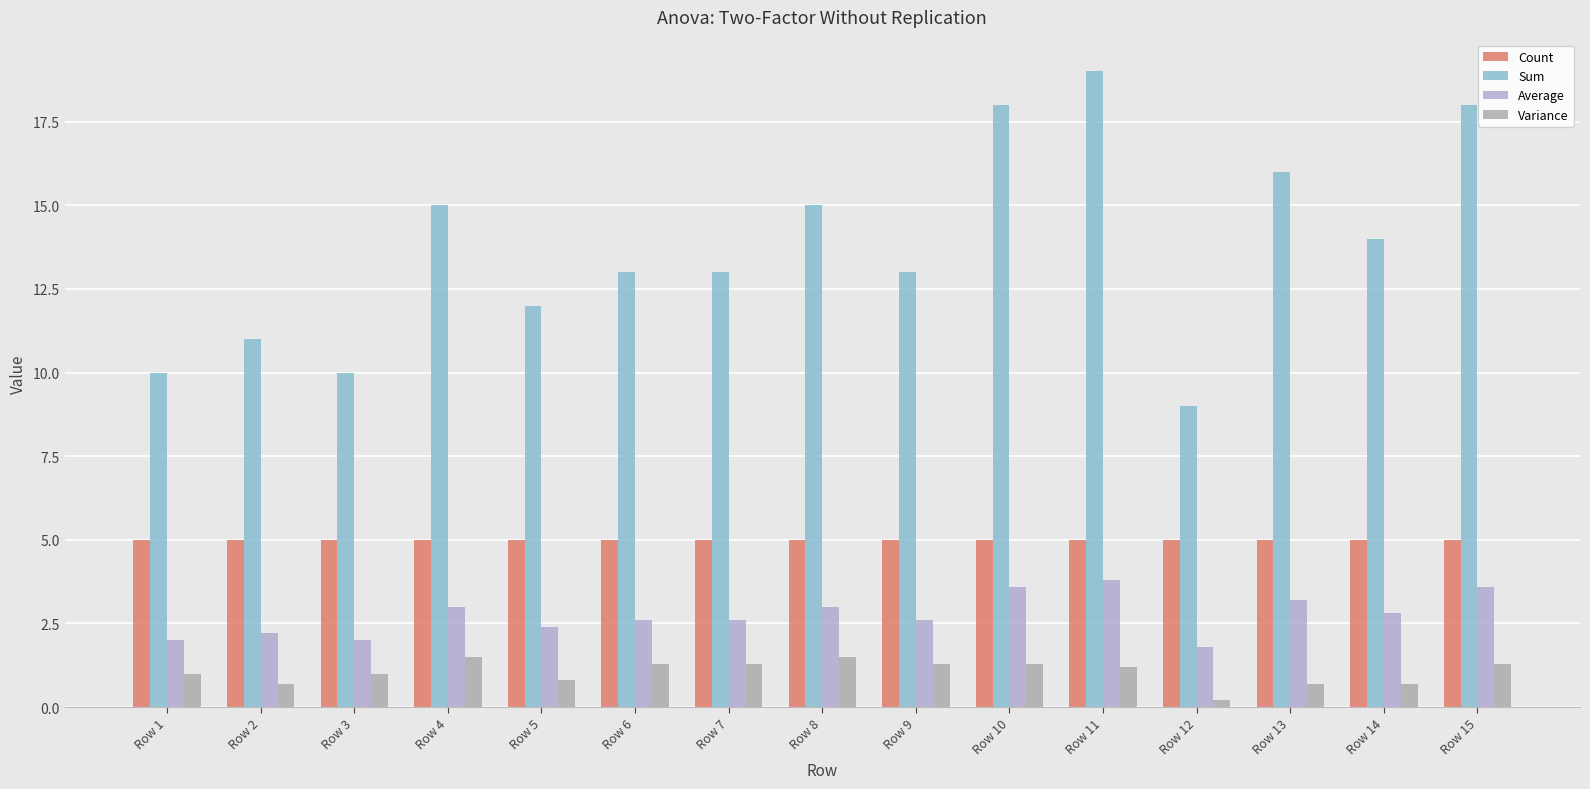

True or false: Sum has a value of 13.0 at Row 9.

True